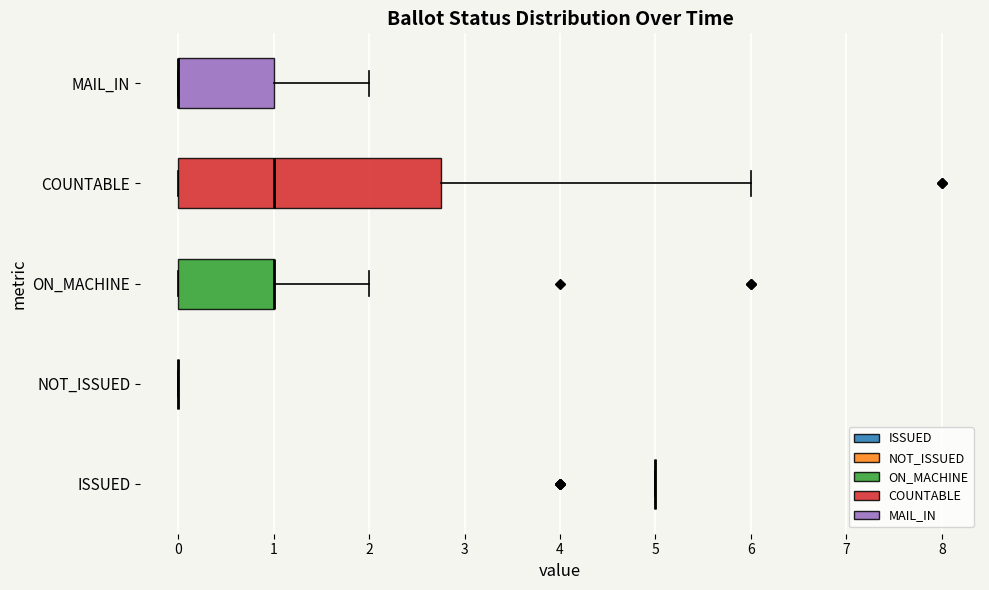

Which box is the widest, from its left edge to its right edge?

COUNTABLE